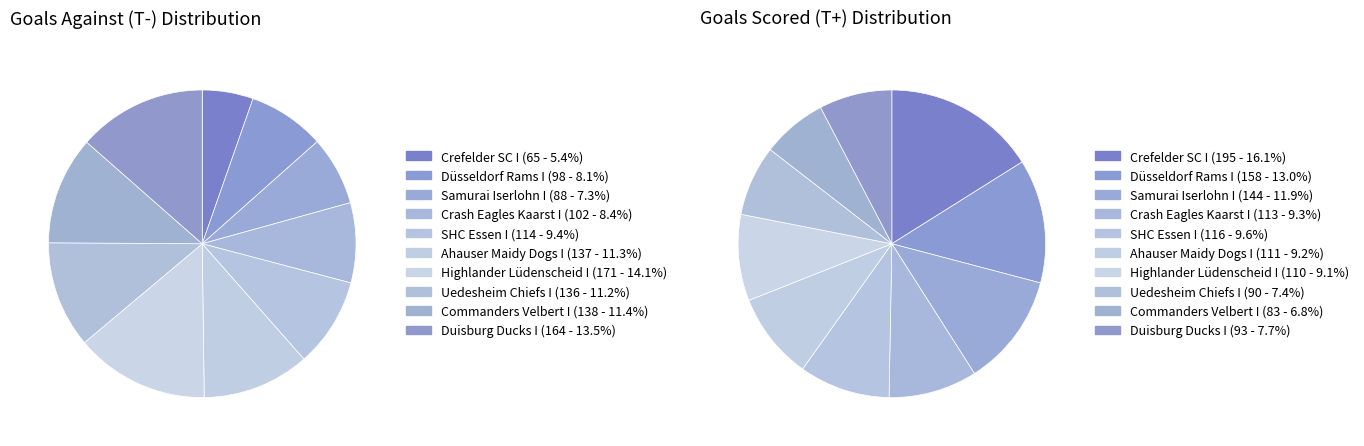

What is the smallest slice in the pie chart?

Crefelder SC I